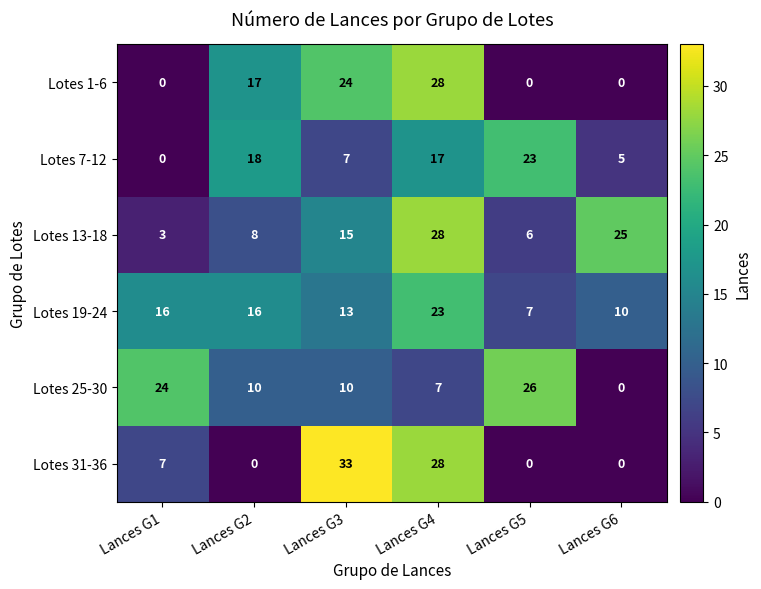

What is the maximum value shown in the chart?

33